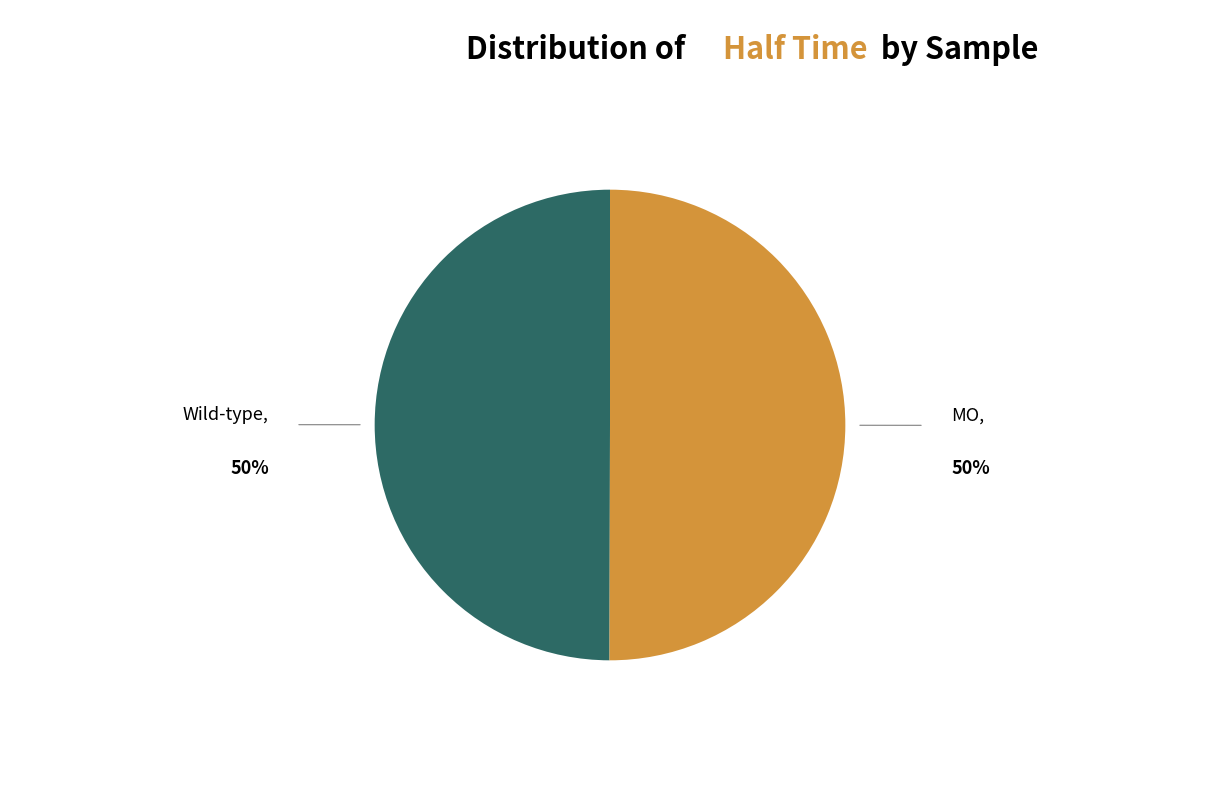

What is the ratio of the value at Wild-type to the value at MO?

1.0